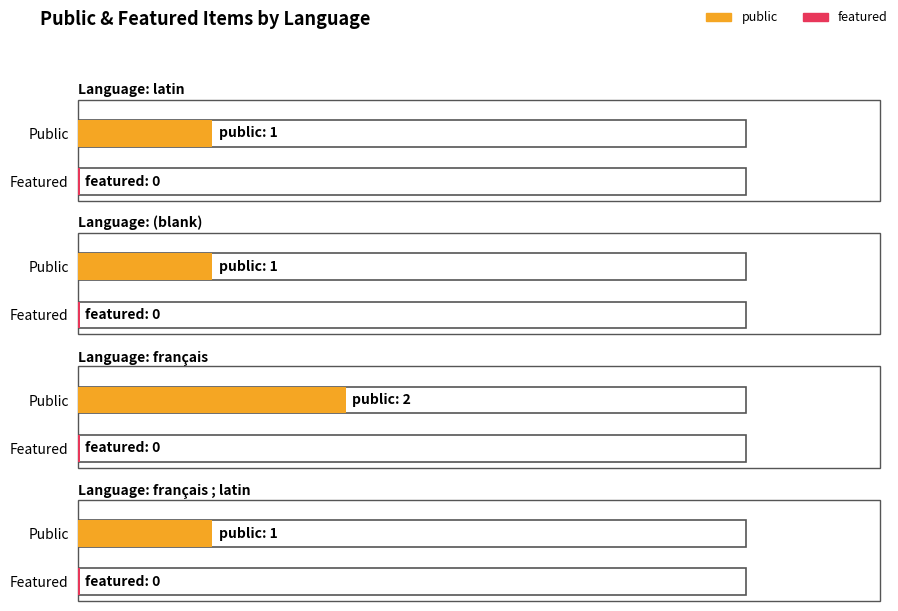

What is the average value of the public series?

1